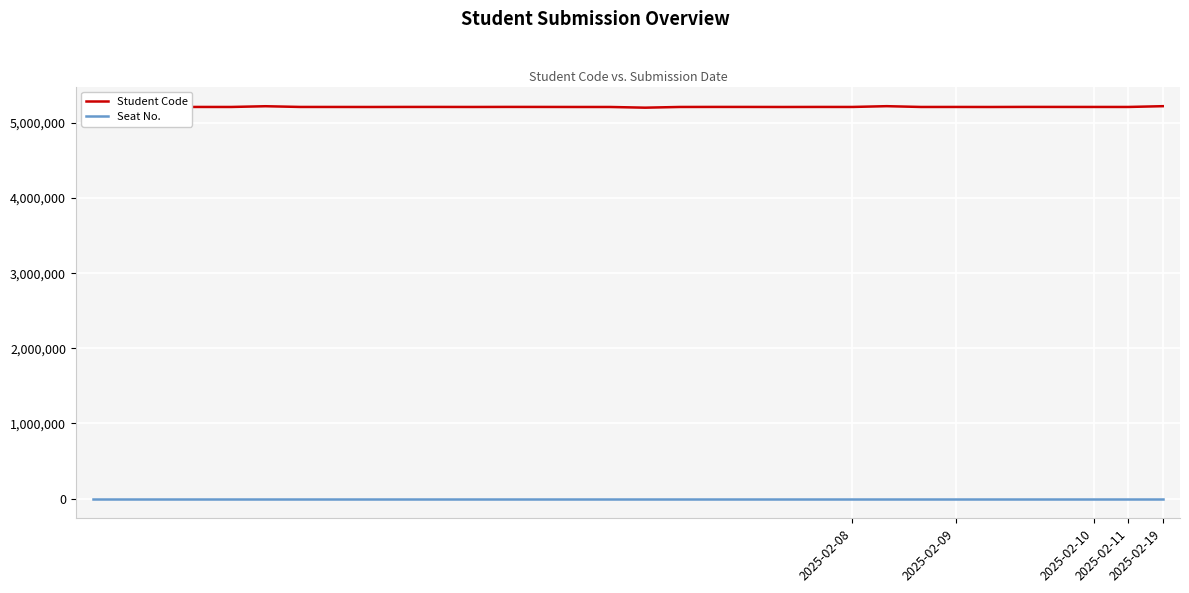

List the series in order of their overall mean, highest first.

Student Code, Seat No.